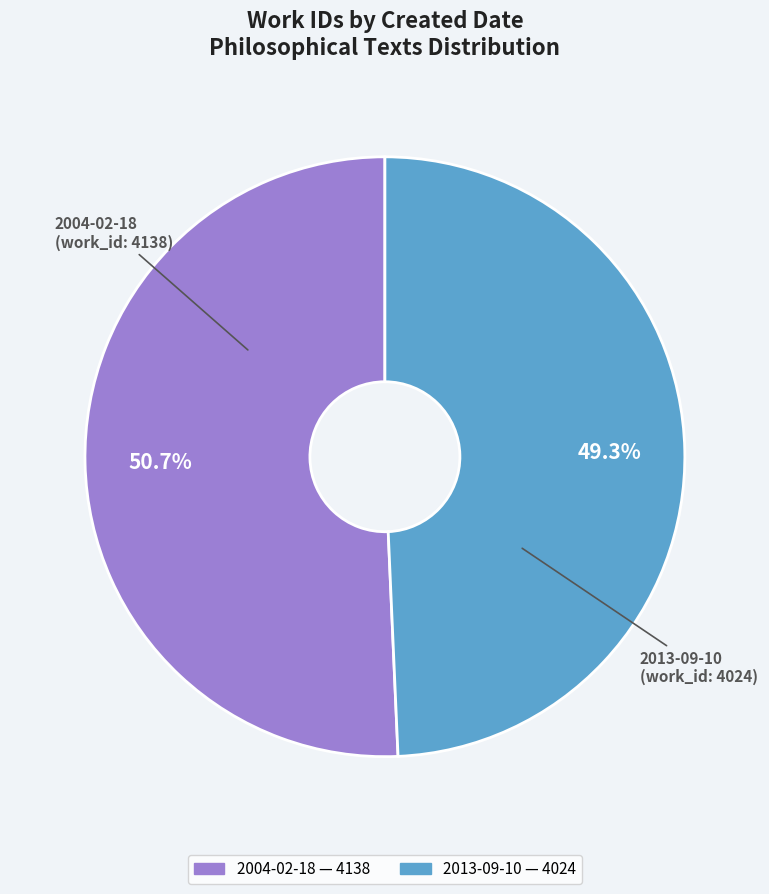

Combined, what portion of the pie is 2004-02-18 and 2013-09-10?

100.0%